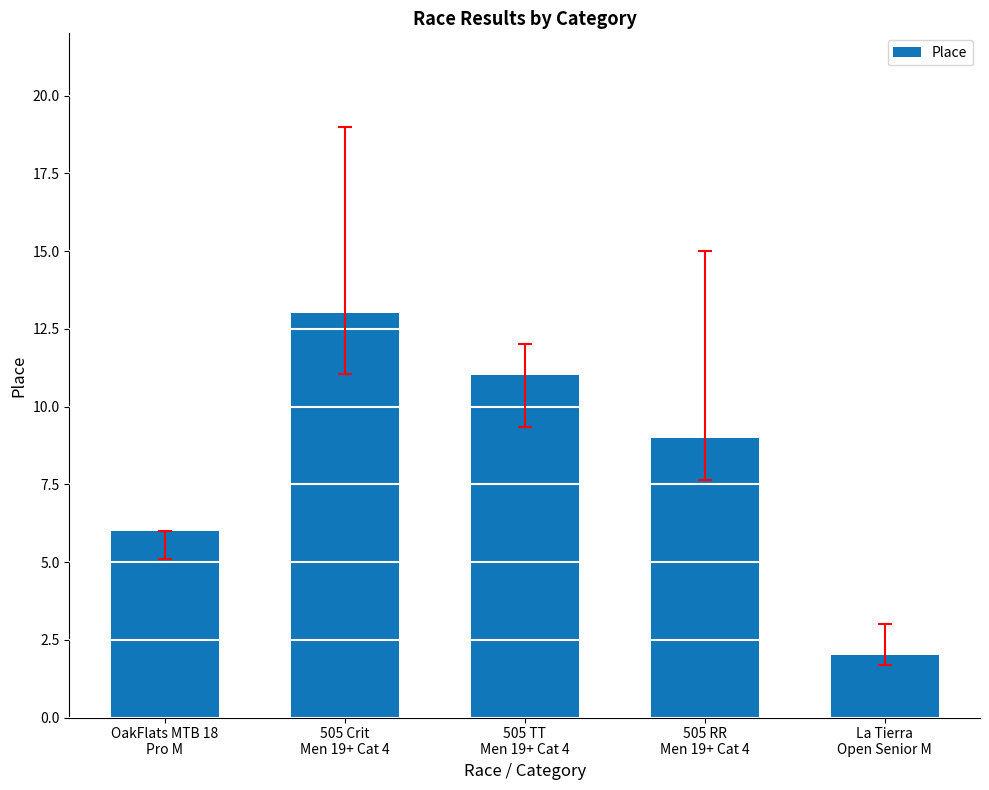

What is the value of the 4th bar from the left?

9